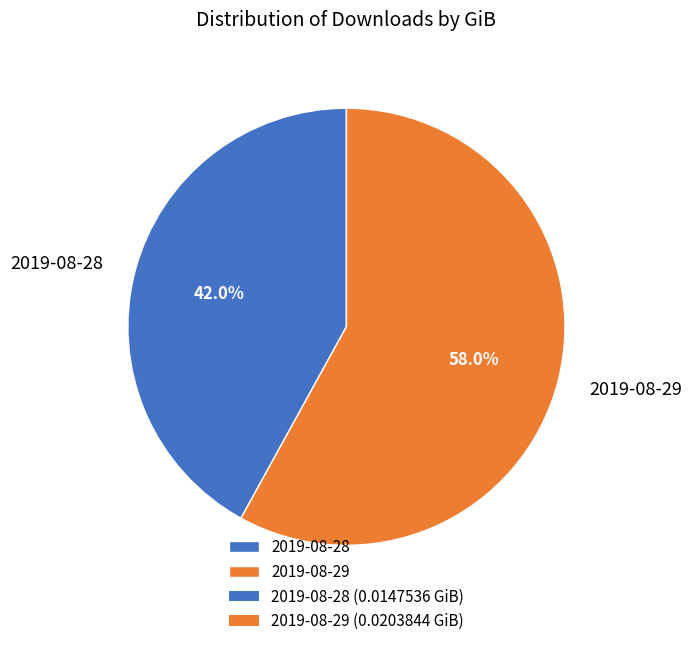

The 2019-08-28 slice represents 55% of the pie. True or false?

False